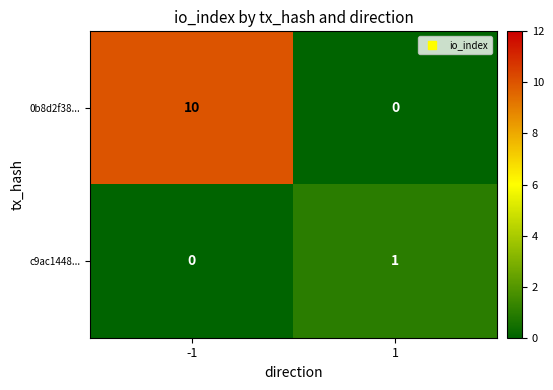

Rank the series by their average value, from lowest to highest.

c9ac1448..., 0b8d2f38...